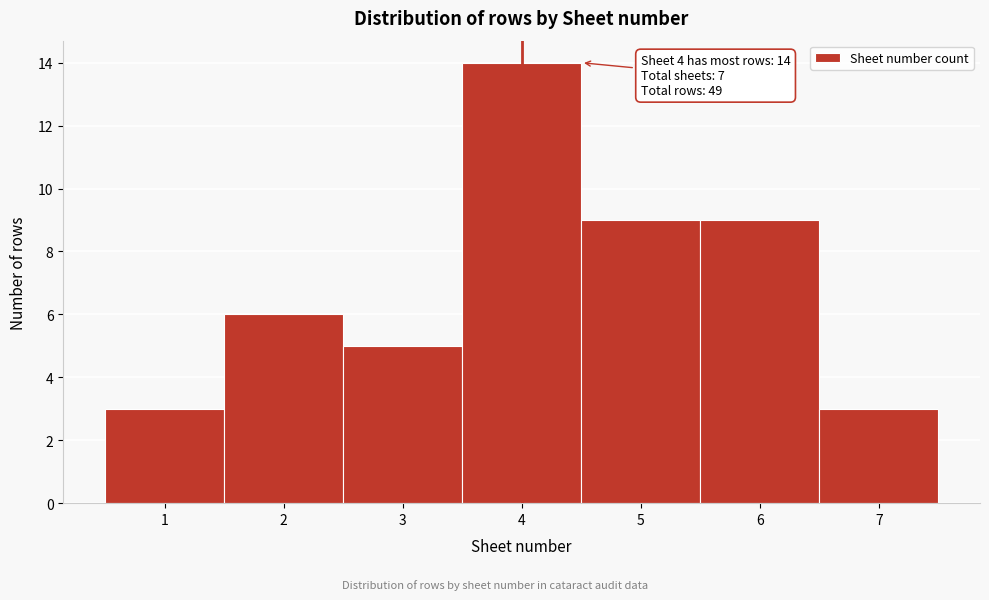

Over which range of the x-axis is the bar tallest?

3.5 to 4.5